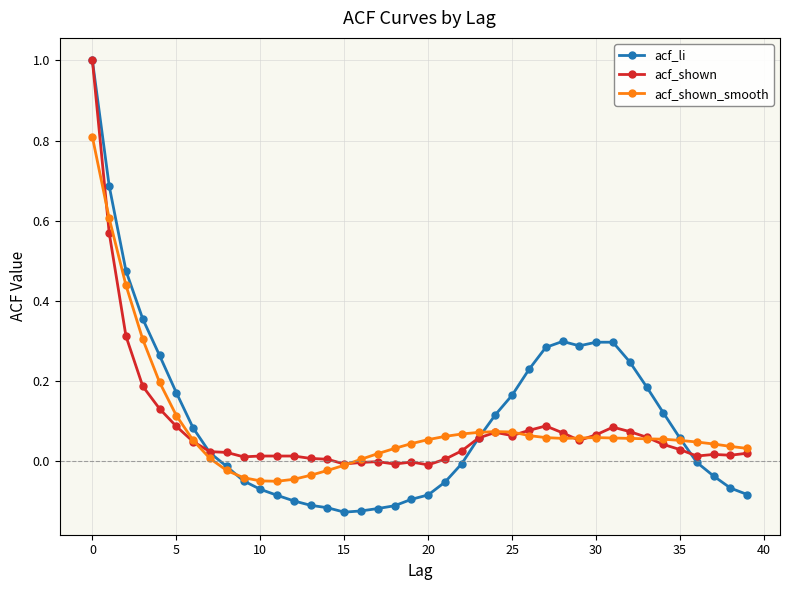

Which series has the widest spread of values?

acf_li